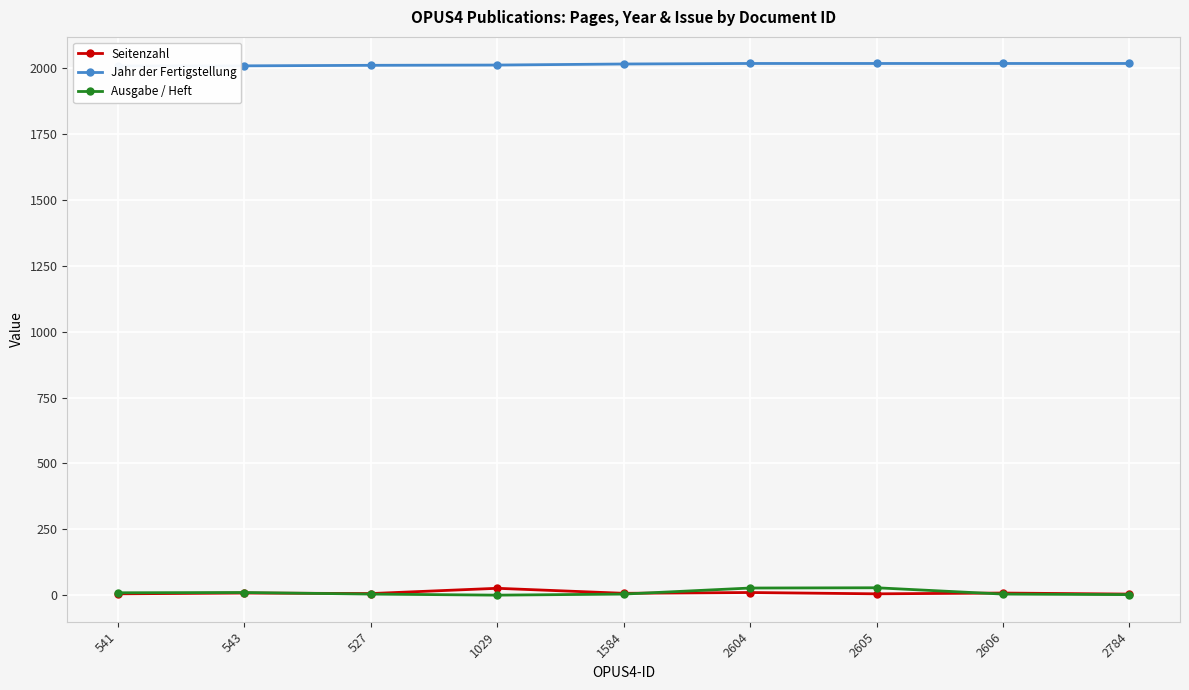

What is the sum of all Ausgabe / Heft values?

88